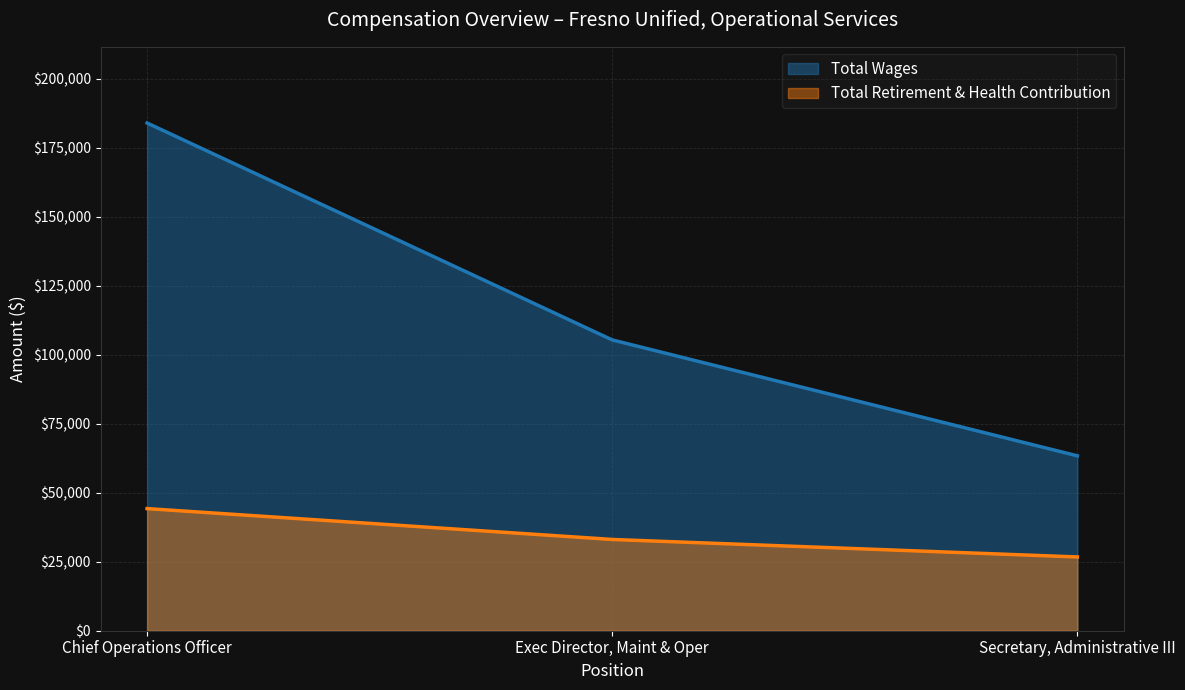

Which category has the highest value in the Total Retirement & Health Contribution series?

Chief Operations Officer